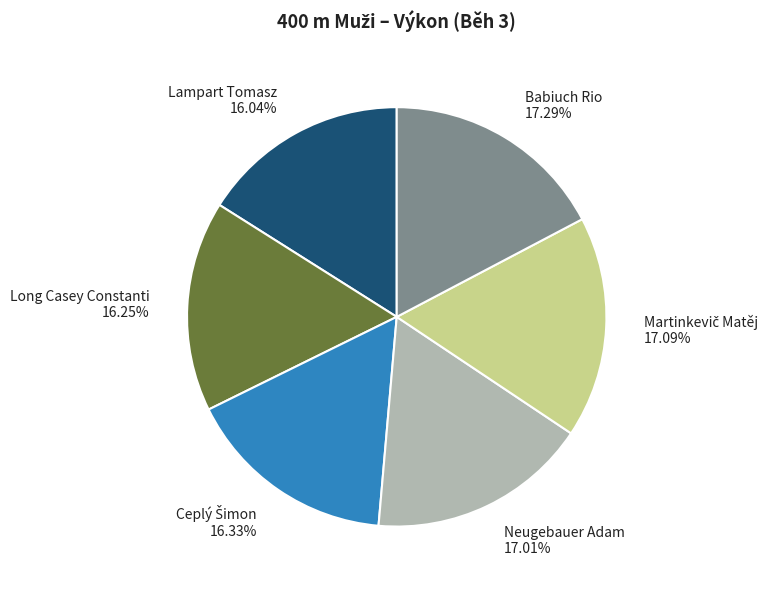

Is there a majority slice in this chart?

No